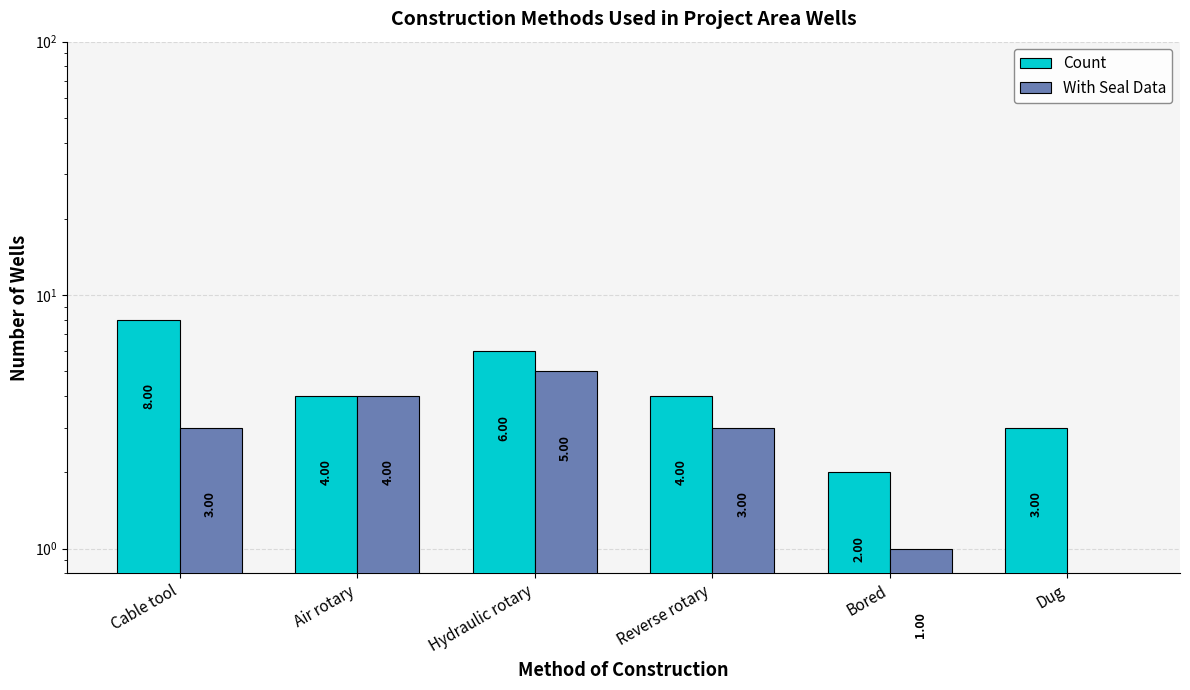

What is the label of the 5th bar from the left?

Bored